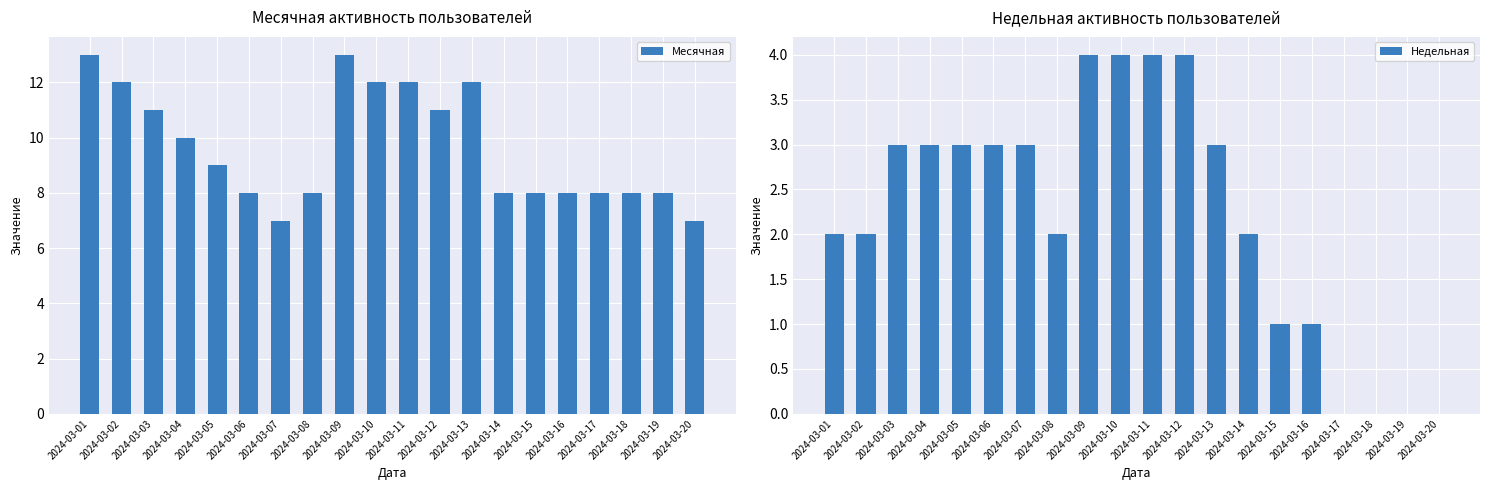

Reading left to right, extract all data points from this chart.

Месячная: 2024-03-01=13	2024-03-02=12	2024-03-03=11	2024-03-04=10	2024-03-05=9	2024-03-06=8	2024-03-07=7	2024-03-08=8	2024-03-09=13	2024-03-10=12	2024-03-11=12	2024-03-12=11	2024-03-13=12	2024-03-14=8	2024-03-15=8	2024-03-16=8	2024-03-17=8	2024-03-18=8	2024-03-19=8	2024-03-20=7
Недельная: 2024-03-01=2	2024-03-02=2	2024-03-03=3	2024-03-04=3	2024-03-05=3	2024-03-06=3	2024-03-07=3	2024-03-08=2	2024-03-09=4	2024-03-10=4	2024-03-11=4	2024-03-12=4	2024-03-13=3	2024-03-14=2	2024-03-15=1	2024-03-16=1	2024-03-17=0	2024-03-18=0	2024-03-19=0	2024-03-20=0